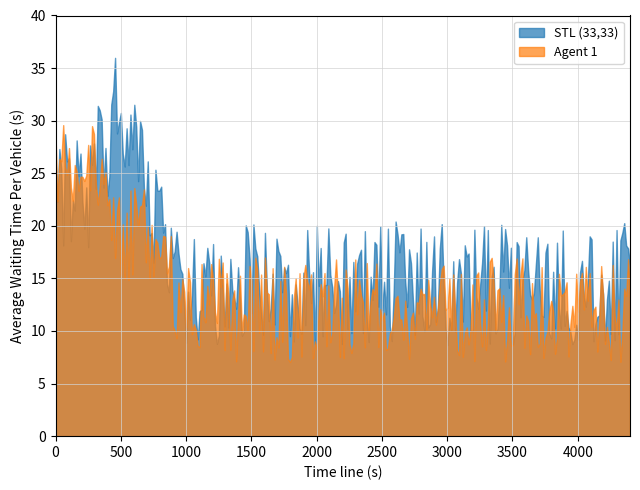

In STL (33,33), how many points are higher than both neighbors (excluding endpoints)?

95